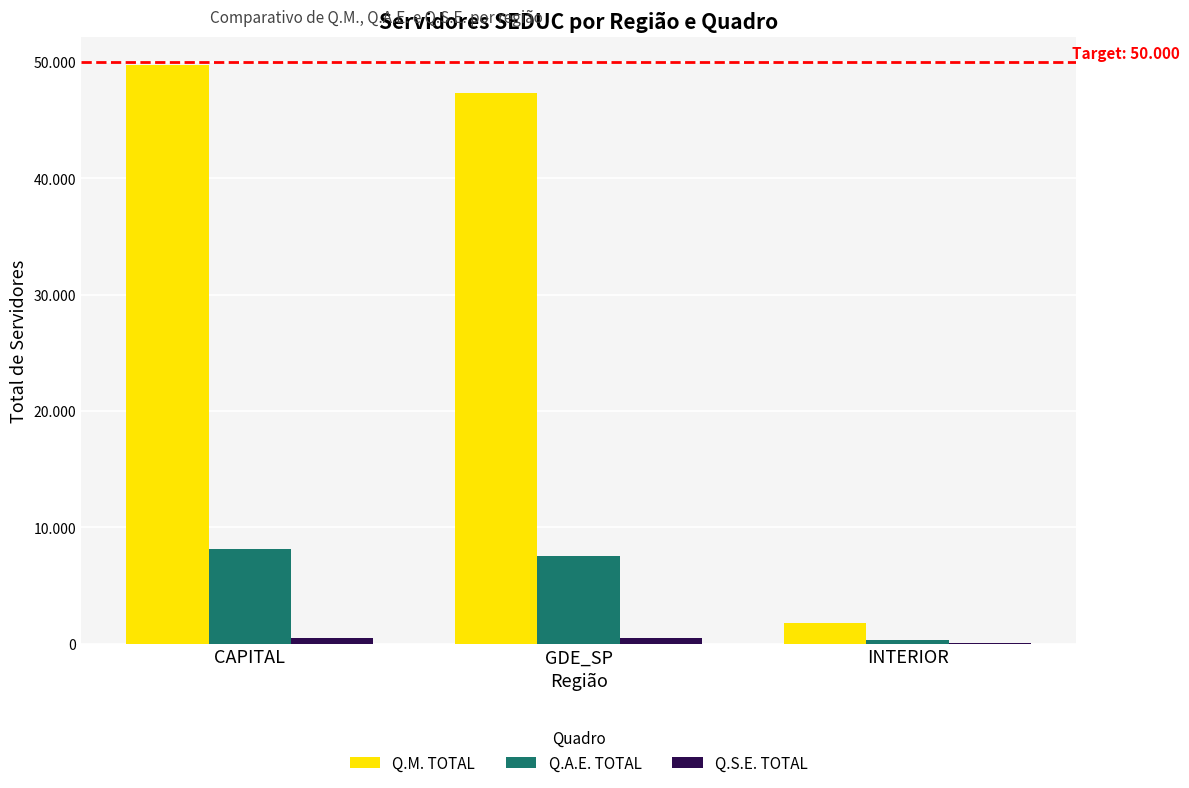

Are the bars grouped side by side (vs. stacked)?

Yes